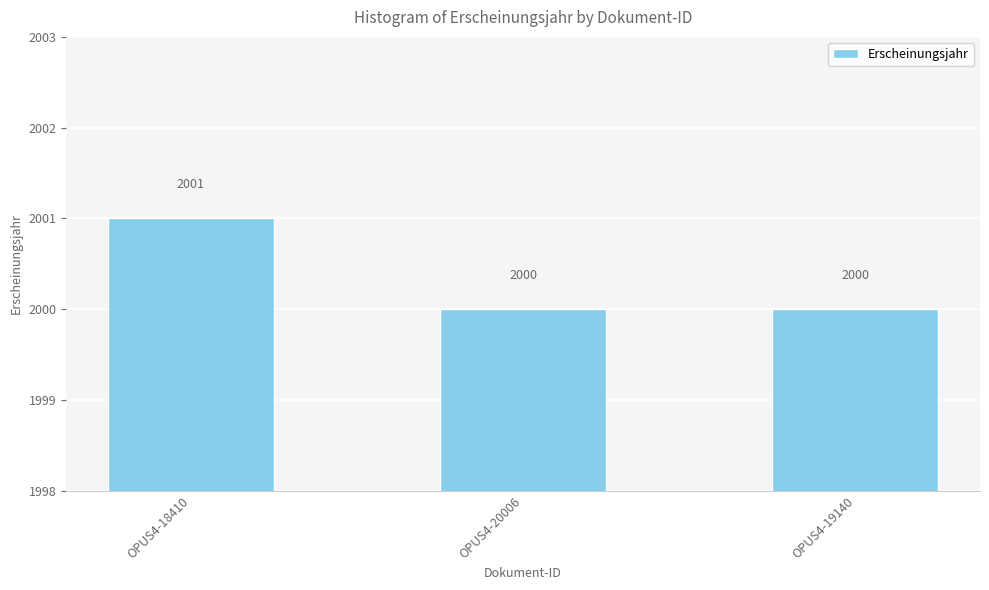

What position from the right is OPUS4-18410?

3